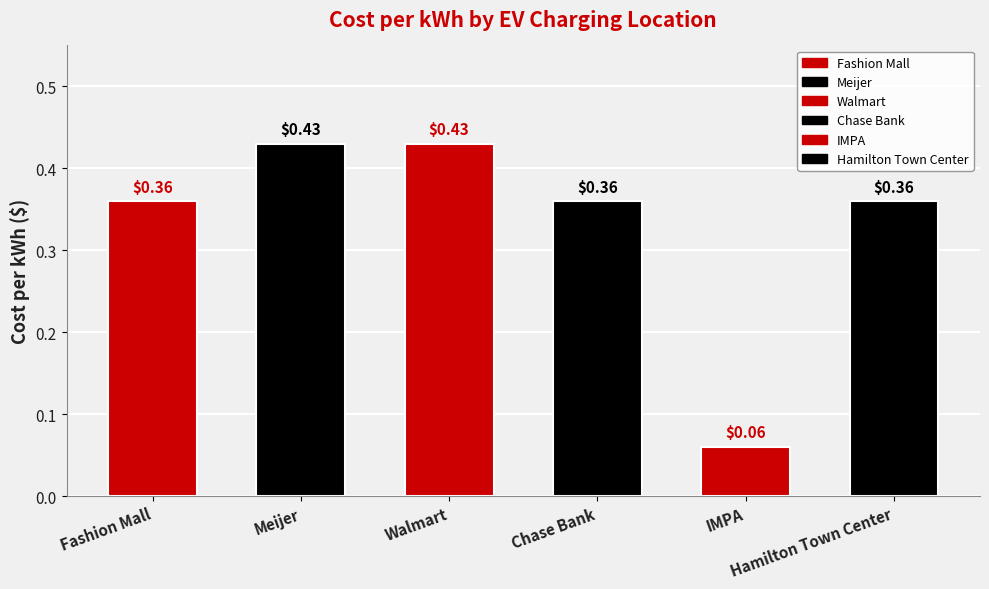

True or false: the data shows 0.1 at Hamilton Town Center.

False